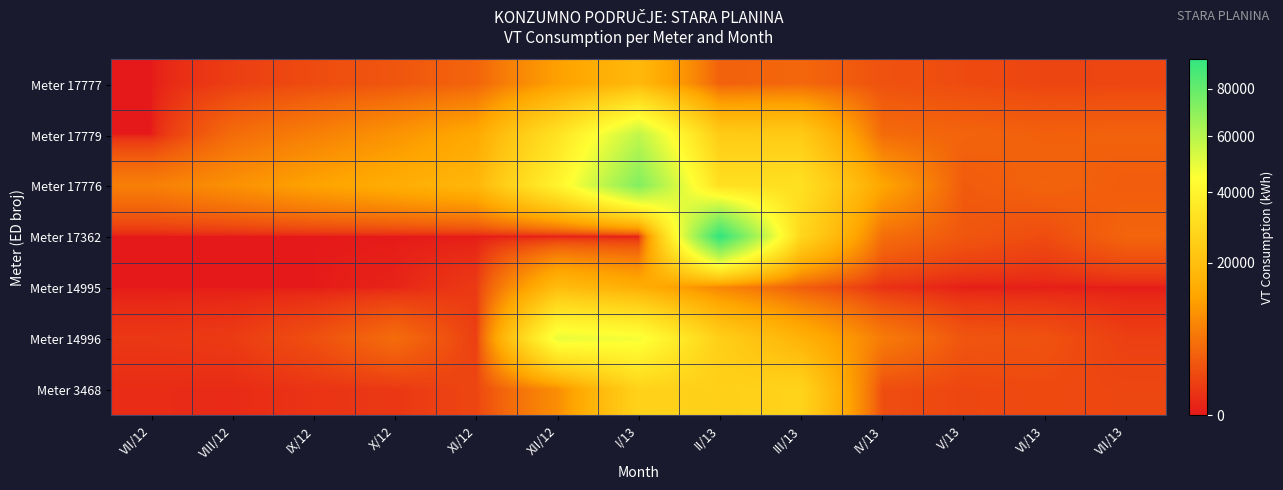

Reading right to left, what are all the values shown in this chart?

Meter 17777: VII/13=1636	VI/13=1595	V/13=1959	IV/13=2453	III/13=4342	II/13=3759	I/13=17955	XII/12=11822	XI/12=4083	X/12=2776	IX/12=1996	VIII/12=1127	VII/12=0
Meter 17779: VII/13=3816	VI/13=3660	V/13=4062	IV/13=4770	III/13=23864	II/13=23961	I/13=57879	XII/12=32752	XI/12=13621	X/12=9884	IX/12=7151	VIII/12=4833	VII/12=0
Meter 17776: VII/13=3382	VI/13=4010	V/13=3158	IV/13=12872	III/13=31698	II/13=31383	I/13=72568	XII/12=39709	XI/12=17294	X/12=14732	IX/12=12325	VIII/12=9500	VII/12=7164
Meter 17362: VII/13=4110	VI/13=1972	V/13=2820	IV/13=5068	III/13=28041	II/13=93562	I/13=0	XII/12=0	XI/12=0	X/12=0	IX/12=0	VIII/12=0	VII/12=0
Meter 14995: VII/13=11	VI/13=18	V/13=22	IV/13=476	III/13=3406	II/13=7966	I/13=14934	XII/12=19112	XI/12=916	X/12=114	IX/12=0	VIII/12=0	VII/12=0
Meter 14996: VII/13=1184	VI/13=2440	V/13=2720	IV/13=6640	III/13=16080	II/13=25288	I/13=46668	XII/12=49100	XI/12=1136	X/12=4860	IX/12=2216	VIII/12=972	VII/12=784
Meter 3468: VII/13=1694	VI/13=1882	V/13=1693	IV/13=2111	III/13=27096	II/13=25586	I/13=26550	XII/12=9094	XI/12=1620	X/12=799	IX/12=642	VIII/12=294	VII/12=346